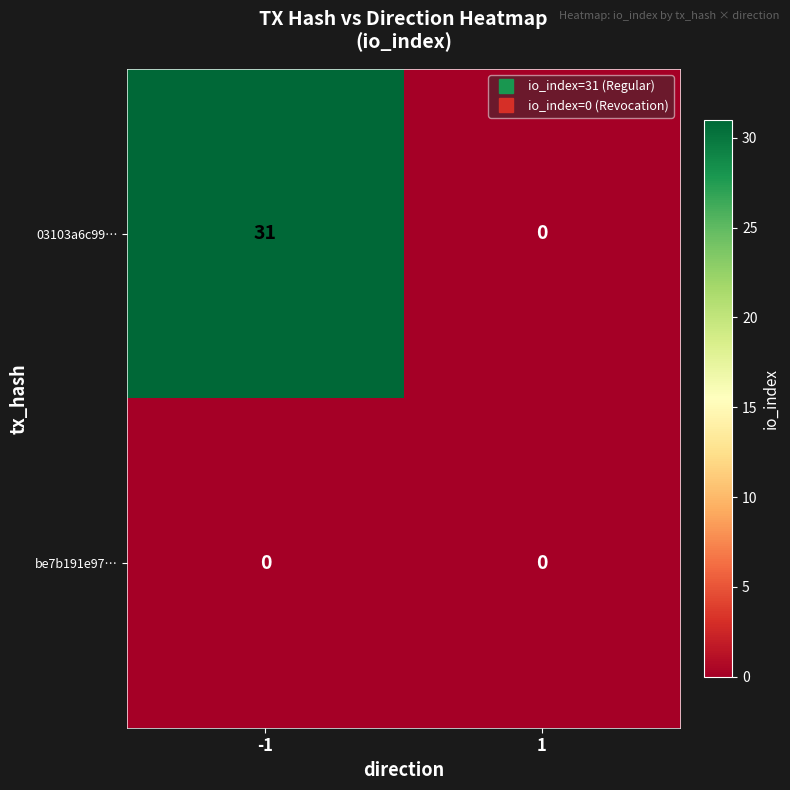

List the series in order of their peak value, lowest first.

be7b191e97…, 03103a6c99…